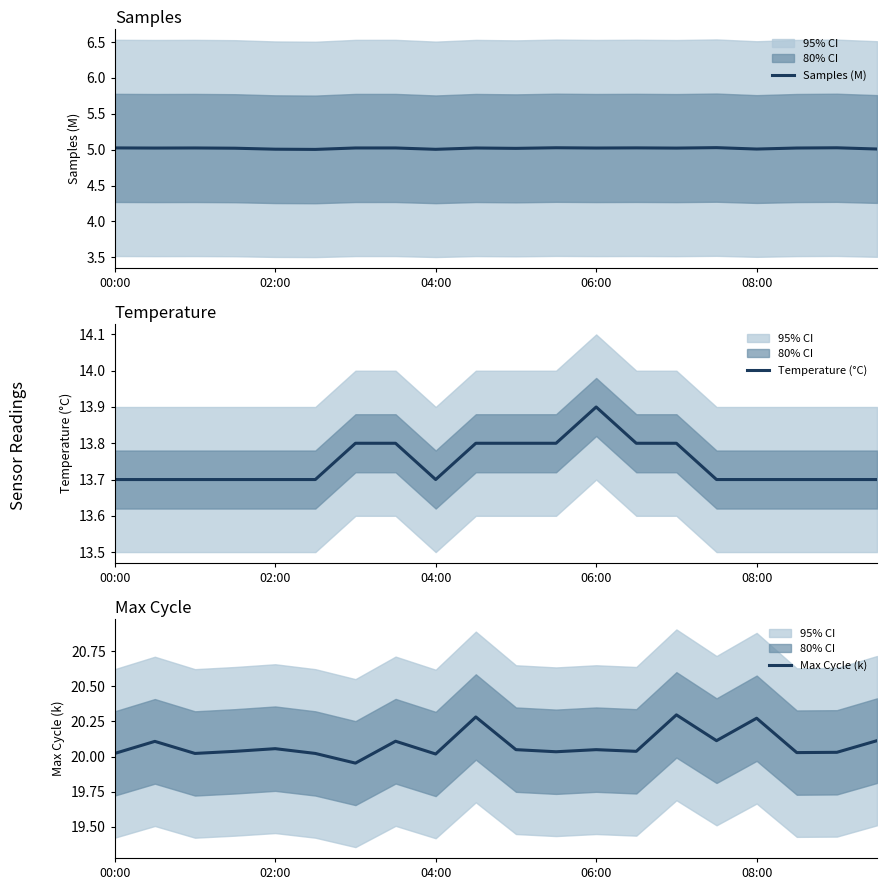

True or false: Temperature (°C) and Max Cycle (k) intersect in this chart.

False